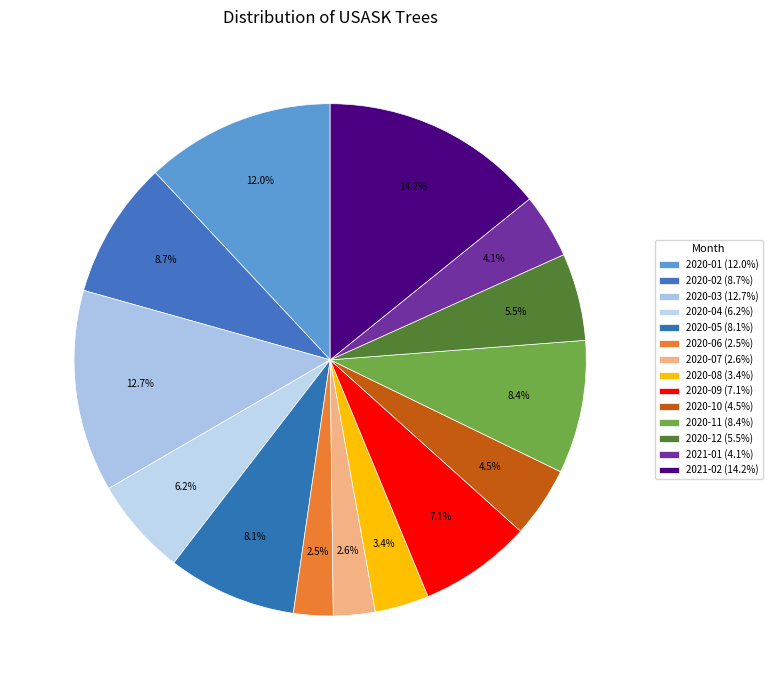

To the nearest percent, what is the average slice percentage?

7%